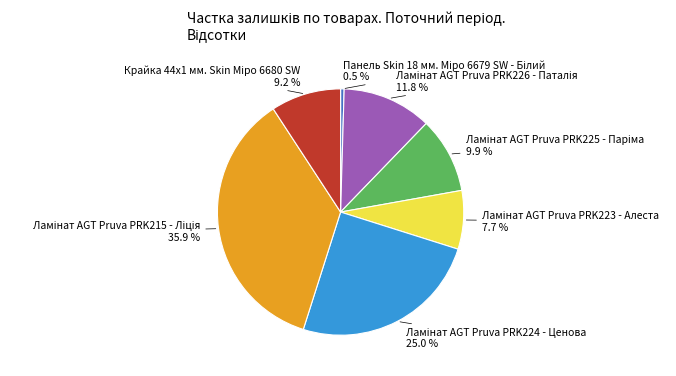

Does any single category account for the majority?

No